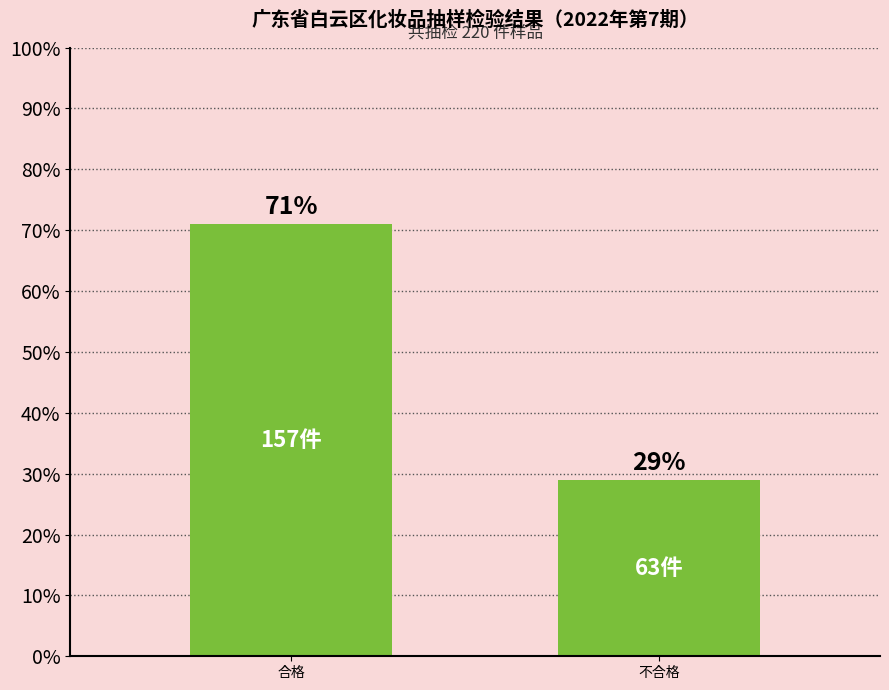

Approximately how many times larger is the value at 不合格 compared to 合格?

0.4